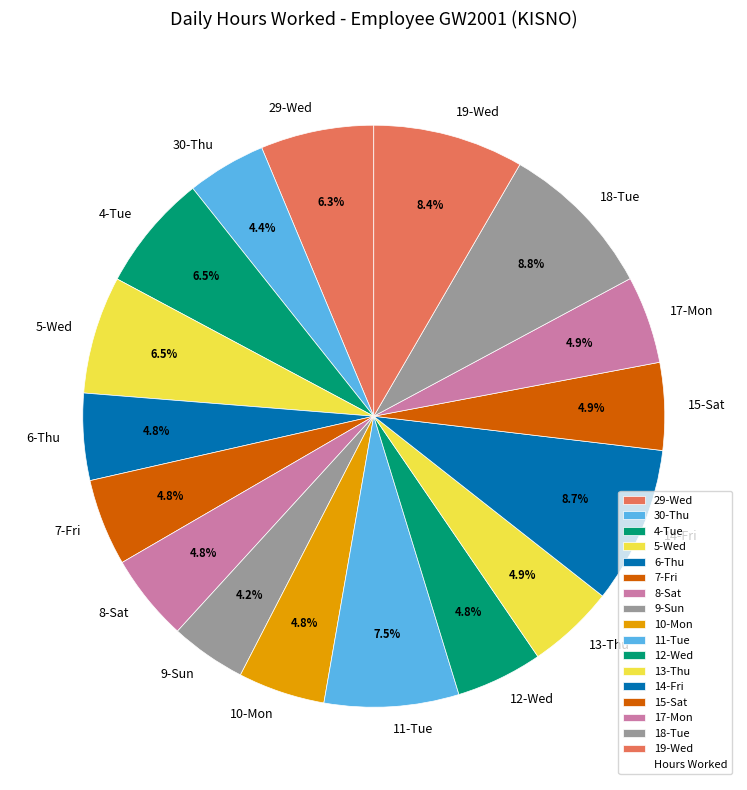

Between 30-Thu and 19-Wed, which is larger?

19-Wed